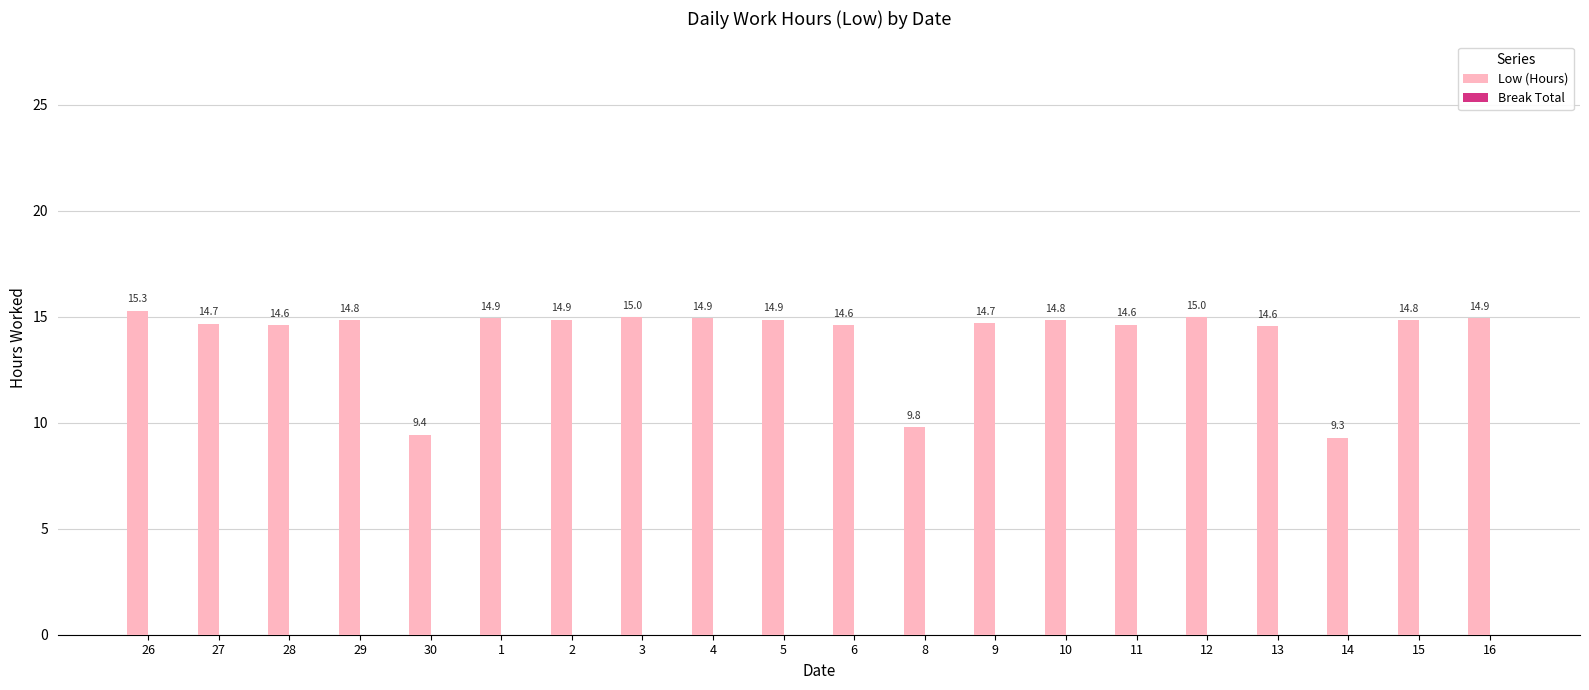

Reading left to right, list all the values displayed in this chart.

26=15.3	27=14.7	28=14.6	29=14.8	30=9.4	1=14.9	2=14.9	3=15.0	4=14.9	5=14.9	6=14.6	8=9.8	9=14.7	10=14.8	11=14.6	12=15.0	13=14.6	14=9.3	15=14.8	16=14.9